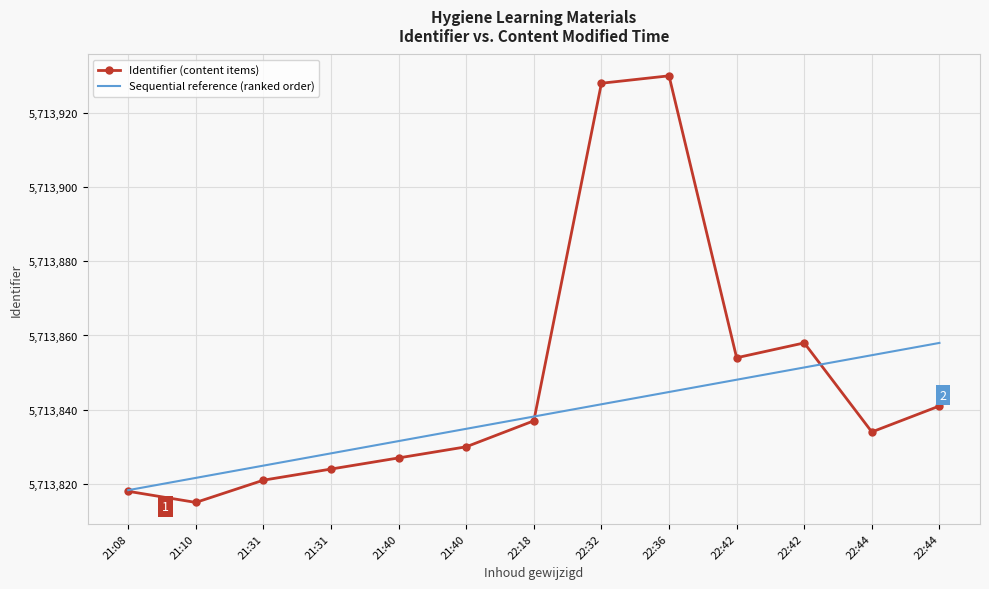

Read the Sequential reference (ranked order) value at 22:36.

5713844.8